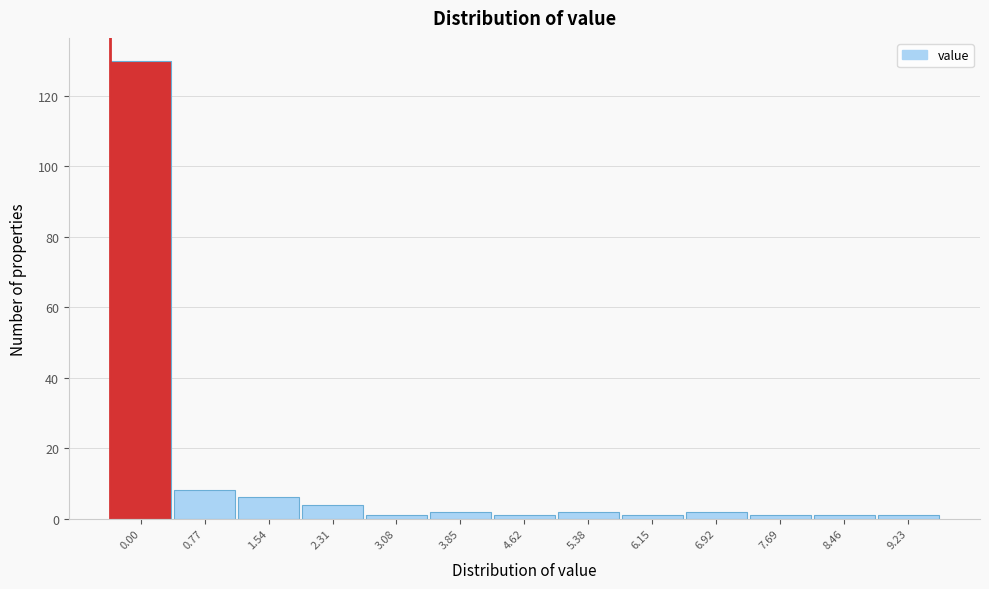

Reading right to left, list all the values displayed in this chart.

9.23=1	8.46=1	7.69=1	6.92=2	6.15=1	5.38=2	4.62=1	3.85=2	3.08=1	2.31=4	1.54=6	0.77=8	0.00=130